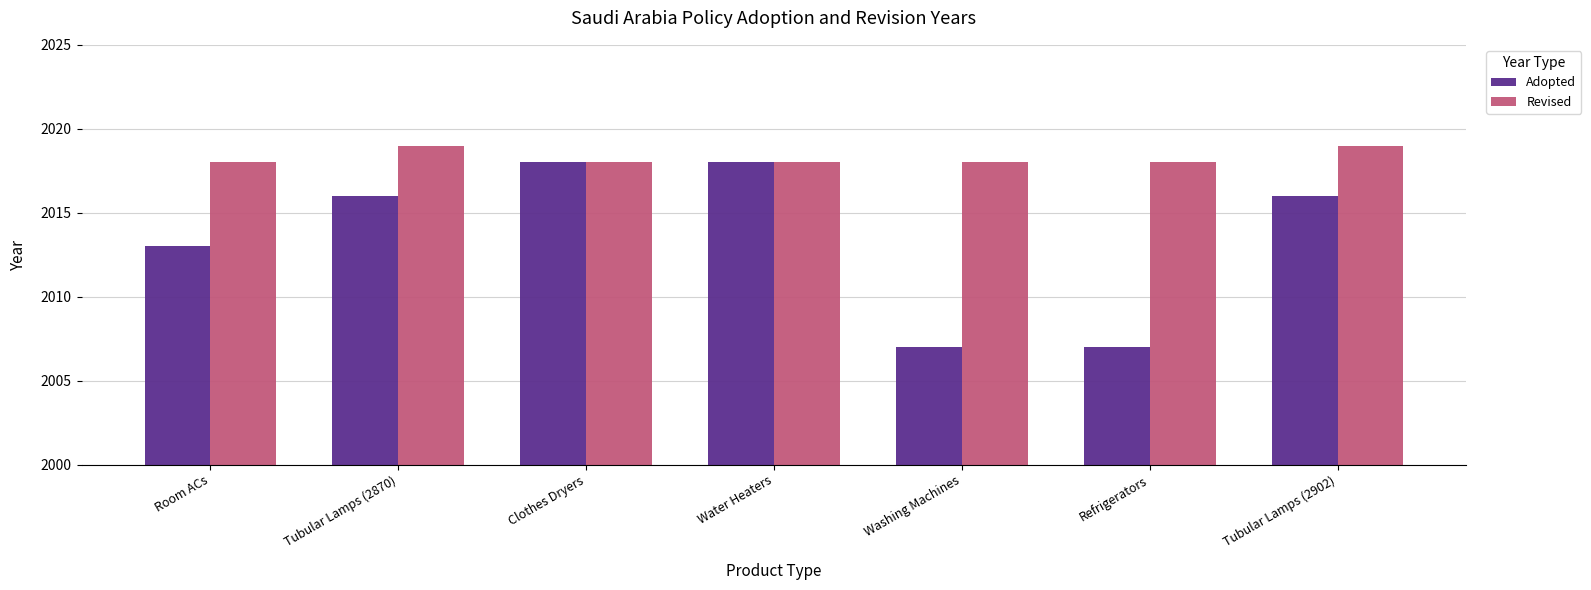

Reading left to right, list all the values displayed in this chart.

Adopted: Room ACs=2013	Tubular Lamps (2870)=2016	Clothes Dryers=2018	Water Heaters=2018	Washing Machines=2007	Refrigerators=2007	Tubular Lamps (2902)=2016
Revised: Room ACs=2018	Tubular Lamps (2870)=2019	Clothes Dryers=2018	Water Heaters=2018	Washing Machines=2018	Refrigerators=2018	Tubular Lamps (2902)=2019